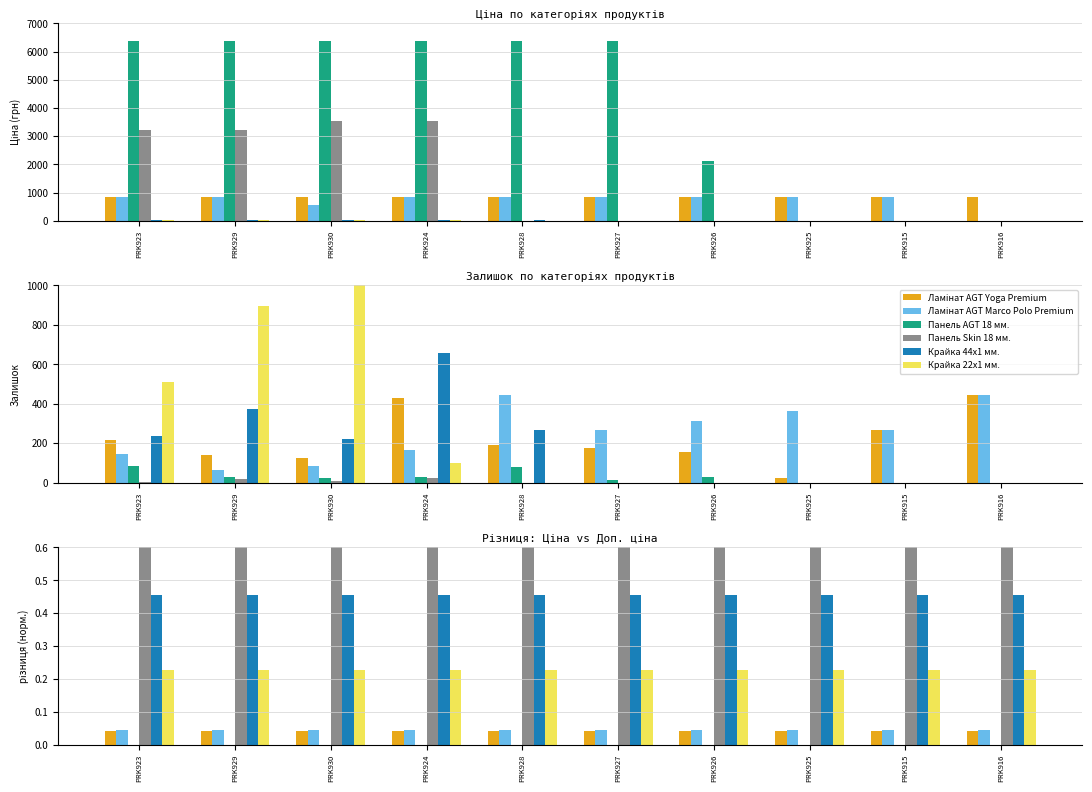

Count the number of data series in this chart.

6